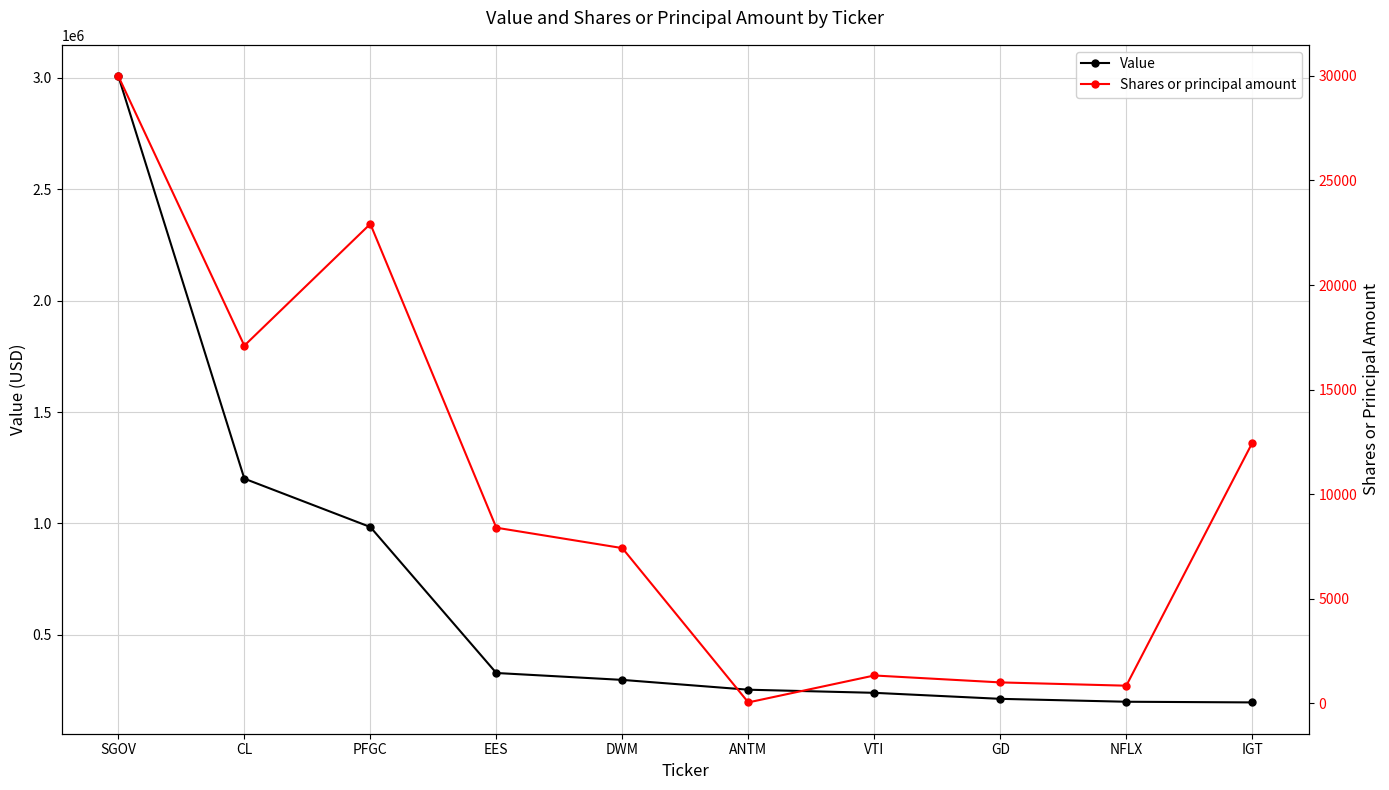

What is the label of the 1st point from the right?

IGT